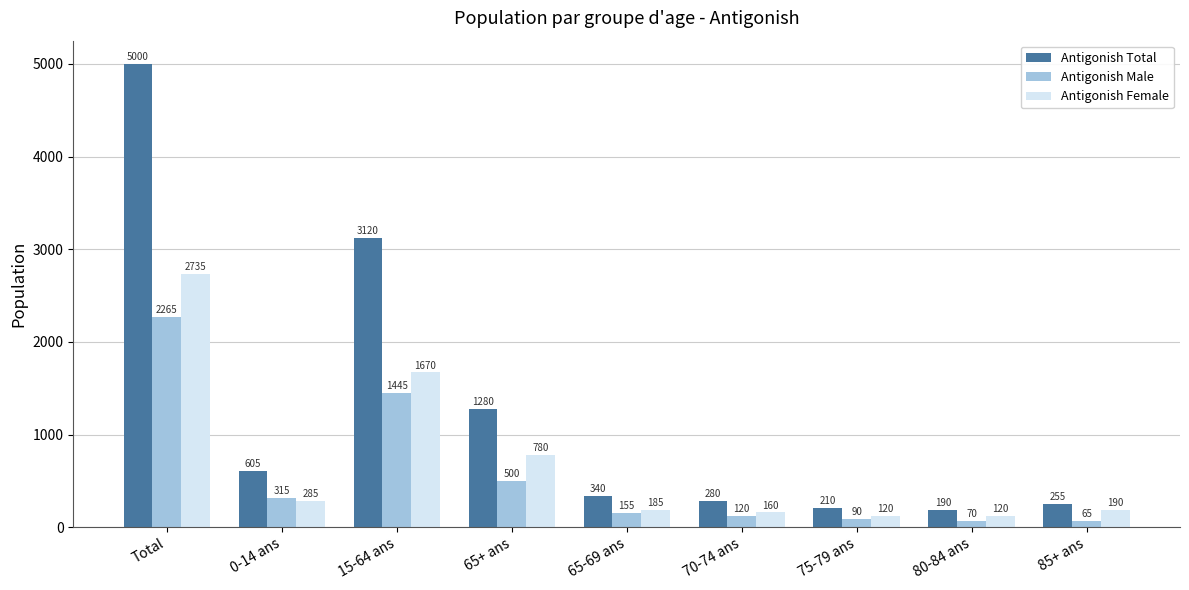

What is the spread (max minus min) of values at 75-79 ans?

120